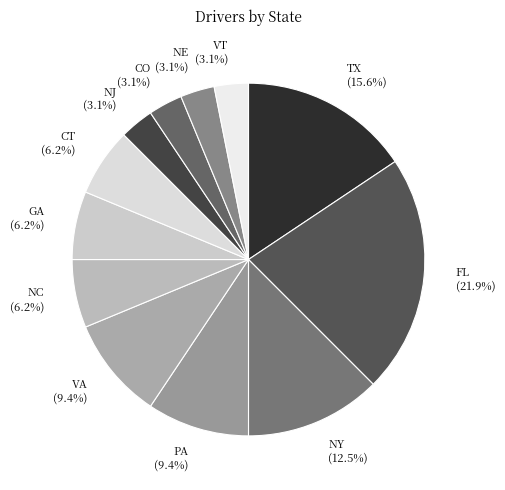

What is the largest slice in the pie chart?

FL